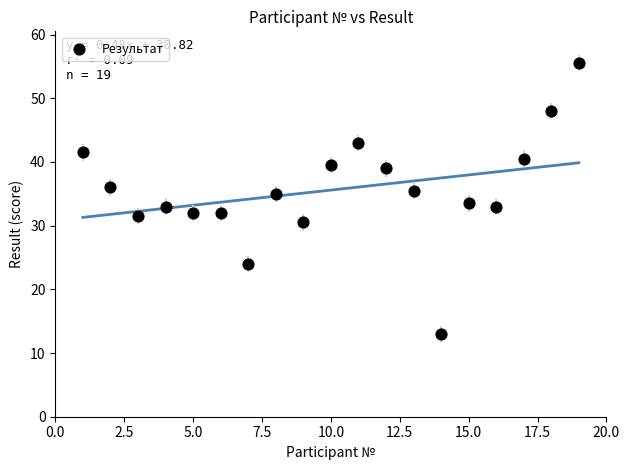

What is the range of Y values (max minus min)?

42.5